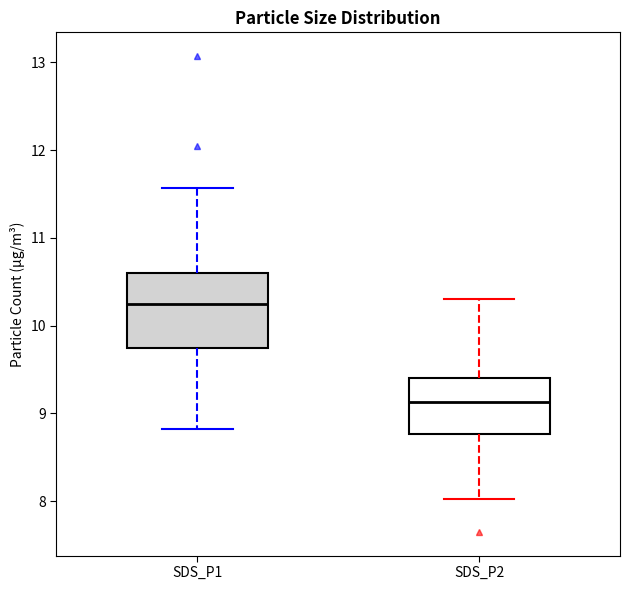

Reading left to right, read every box against the y-axis: the position of its median line, the range the box covers, and the ends of its whiskers. The values are not printed on the chart, so give them approximately, as read against the axis.

SDS_P1: median 10.3, box 9.7 to 10.6, whiskers 8.8 to 11.6
SDS_P2: median 9.1, box 8.8 to 9.4, whiskers 8.0 to 10.3